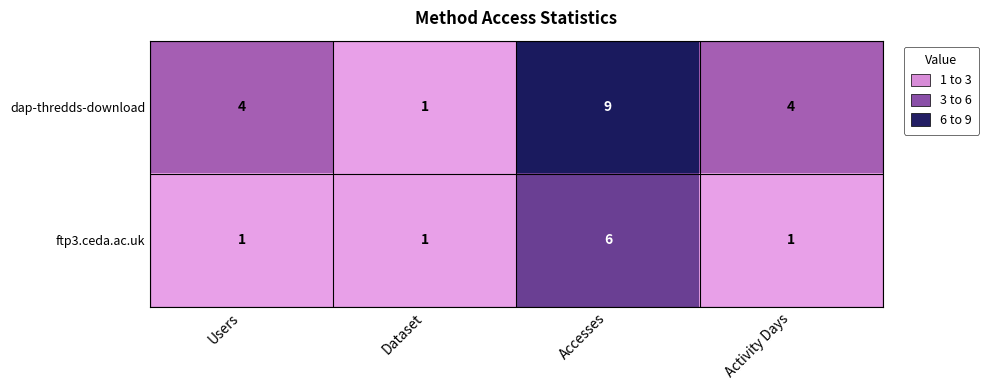

Rank the series by their average value, from lowest to highest.

ftp3.ceda.ac.uk, dap-thredds-download